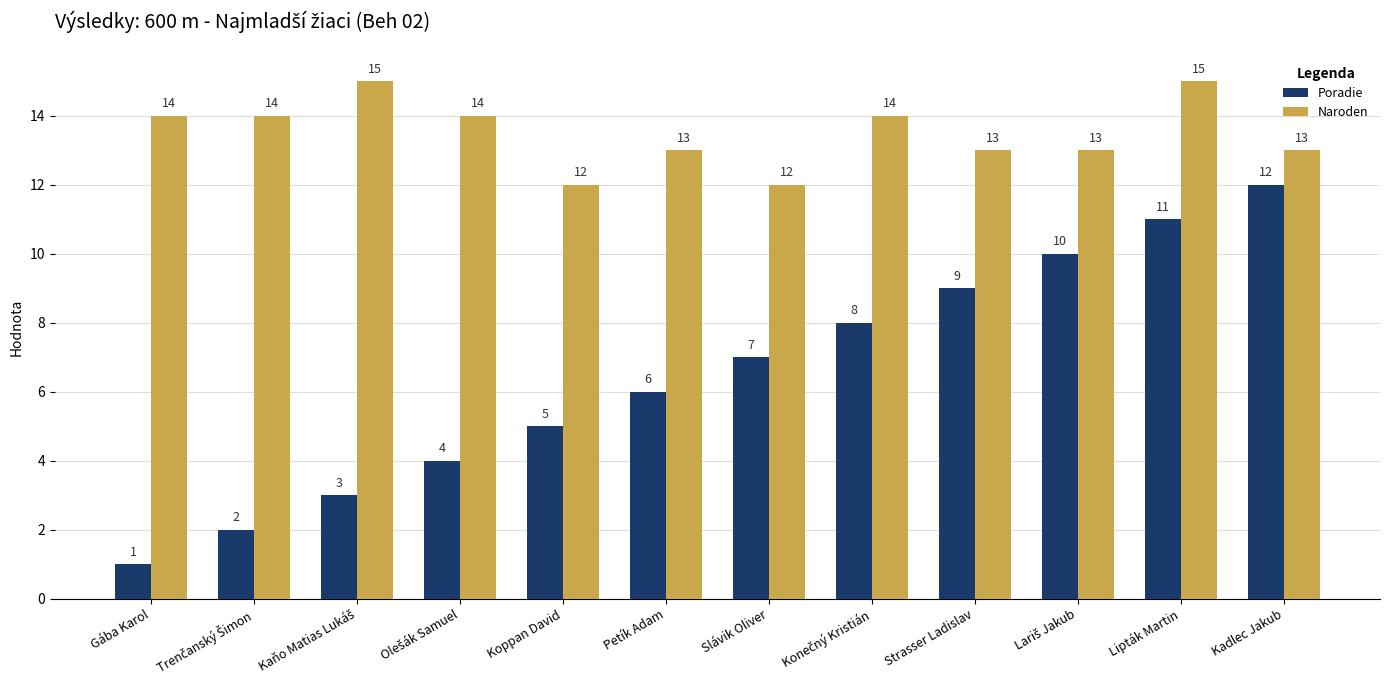

The value of Poradie at Petík Adam is 6. True or false?

True